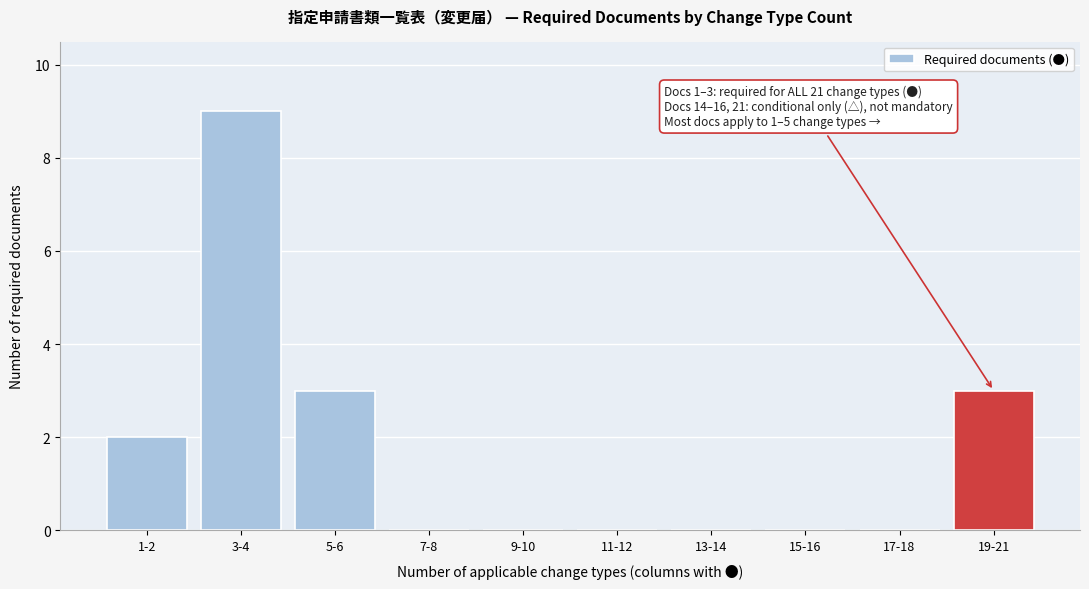

Reading left to right, transcribe all the data shown in this chart.

1-2=2	3-4=9	5-6=3	7-8=0	9-10=0	11-12=0	13-14=0	15-16=0	17-18=0	19-21=3